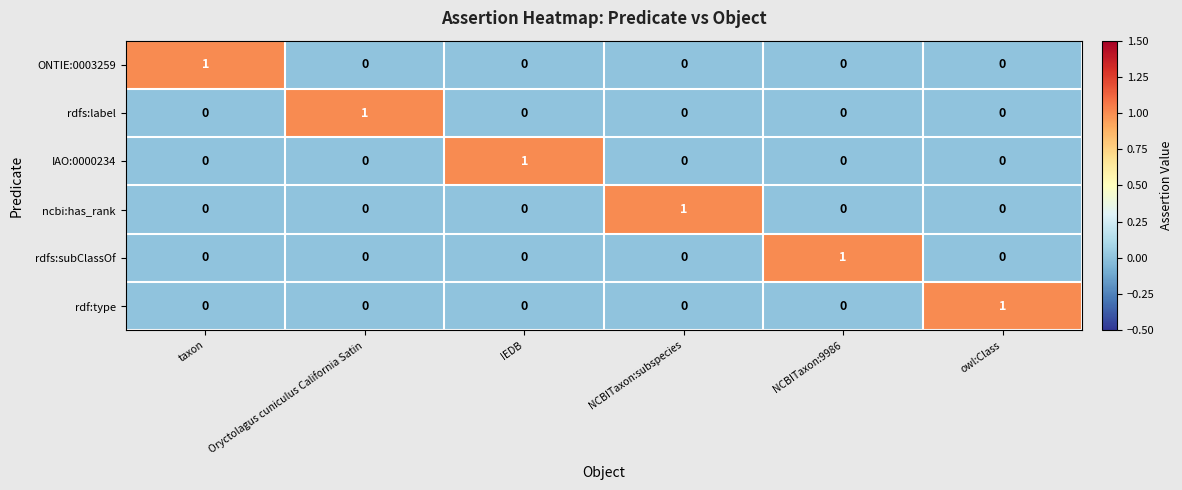

At which label does rdfs:subClassOf reach its peak?

NCBITaxon:9986